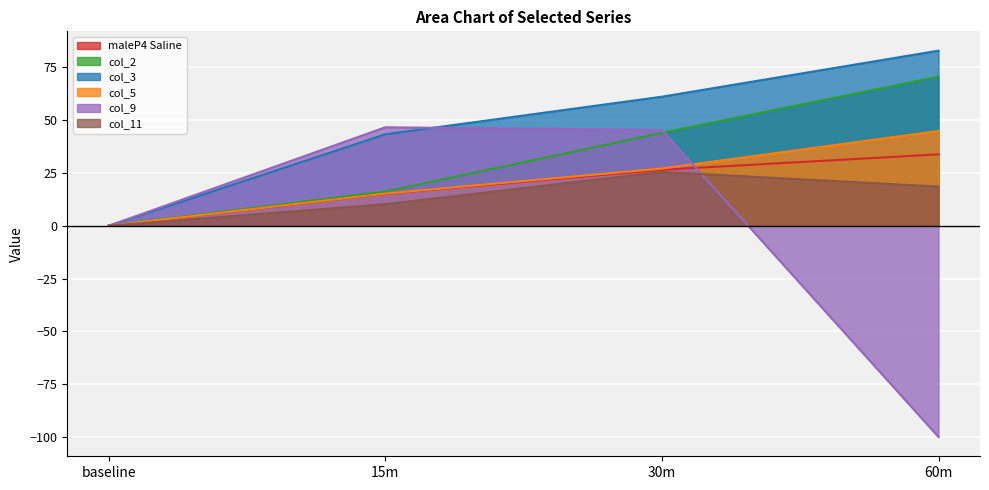

At how many categories does at least one series exceed -96?

4